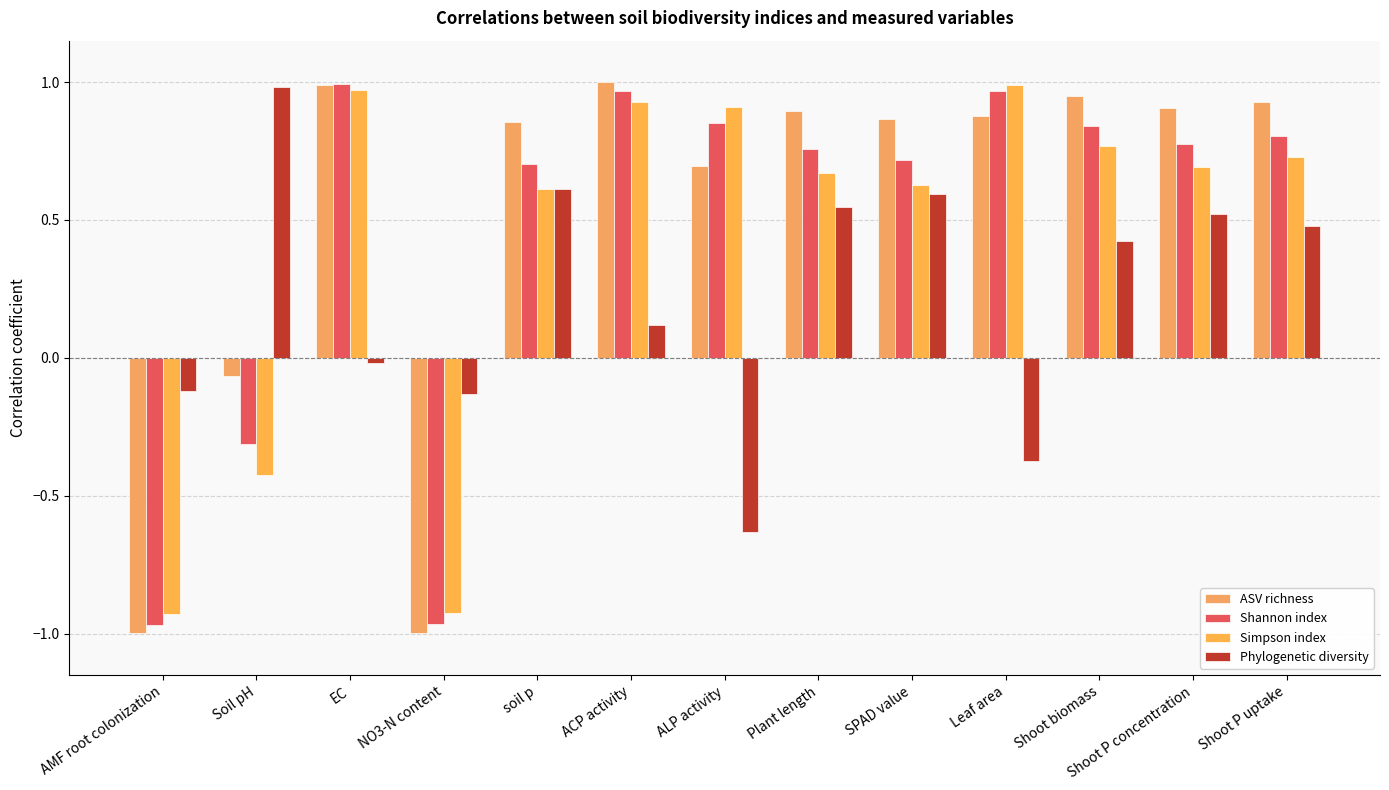

What is the difference between the second highest and second lowest values in the Simpson index series?

1.9